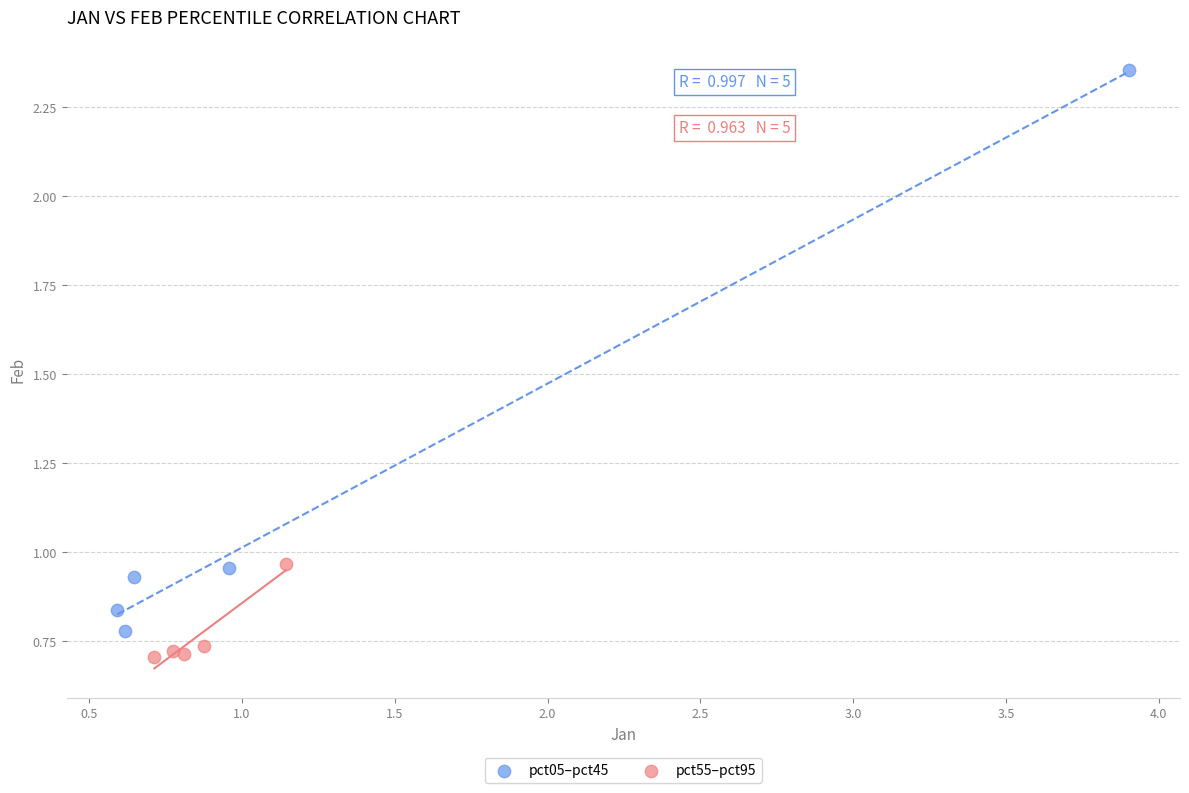

What are all the series names shown in the legend?

pct05–pct45, pct55–pct95